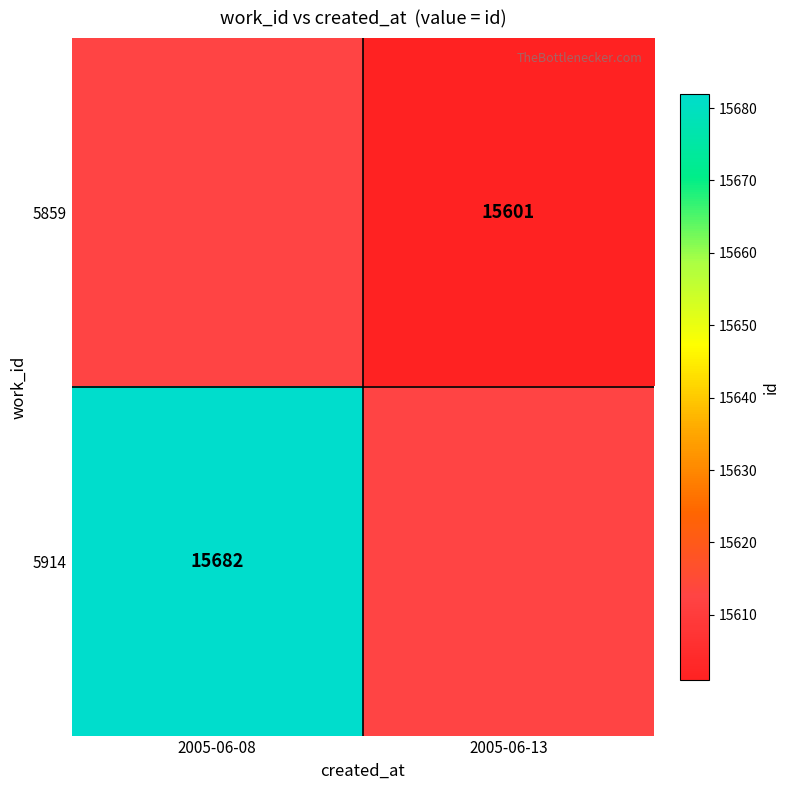

How many distinct data groups are displayed?

2